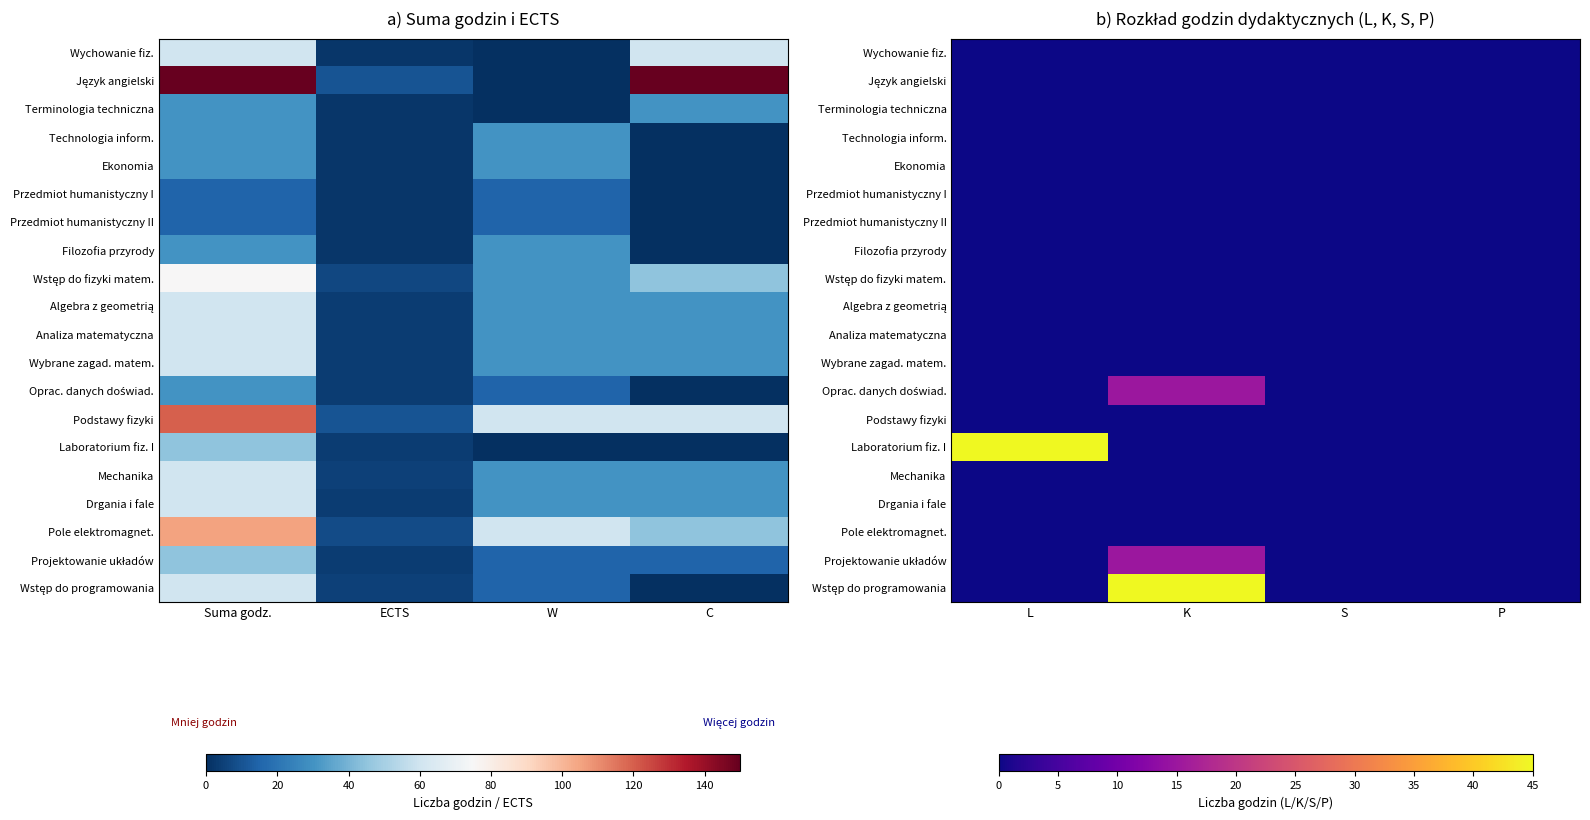

Between Suma godz. and C, which is larger?

Suma godz.